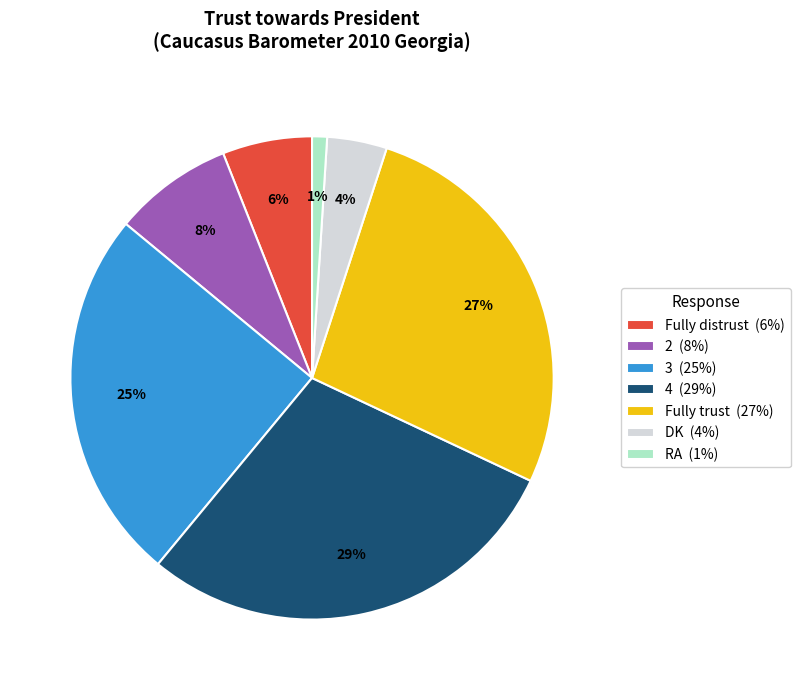

Which category has the smallest portion of the pie?

RA